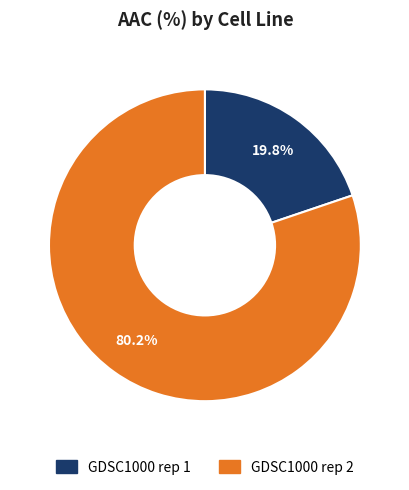

To the nearest percent, what is the combined percentage of GDSC1000 rep 1 and GDSC1000 rep 2?

100%